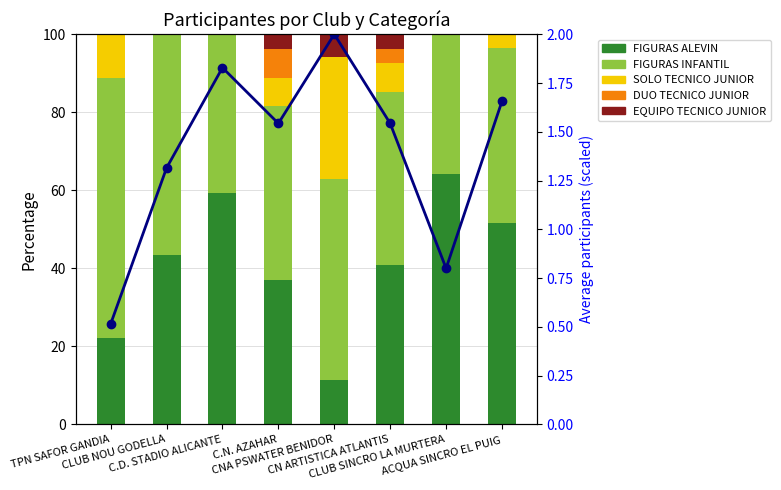

True or false: SOLO TECNICO JUNIOR has a value of 7.4 at C.N. AZAHAR.

True